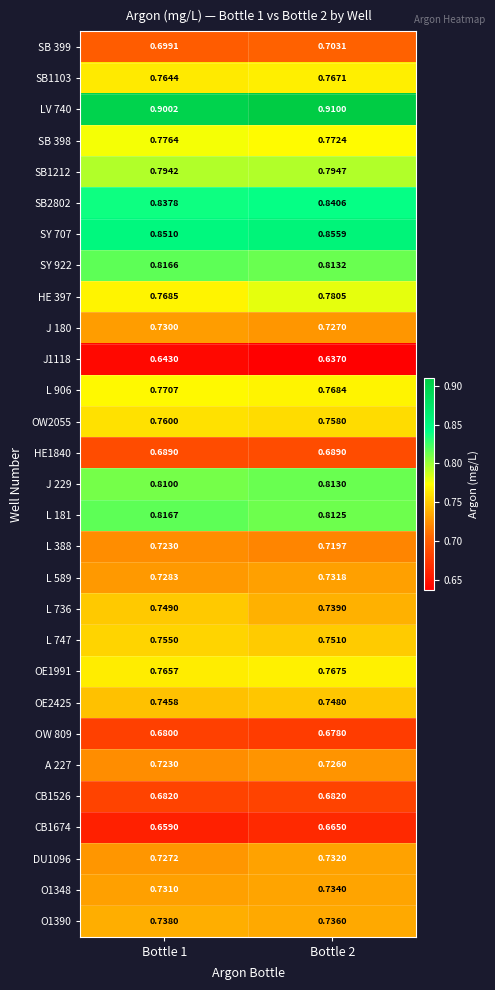

How many series are shown in this chart?

29